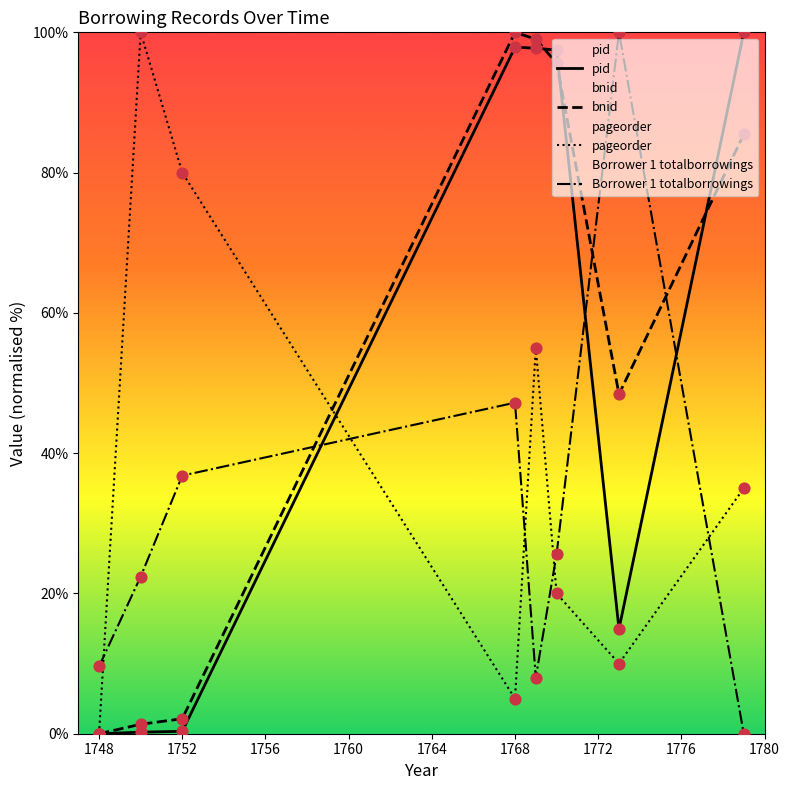

Which series reaches the minimum Y coordinate?

pid